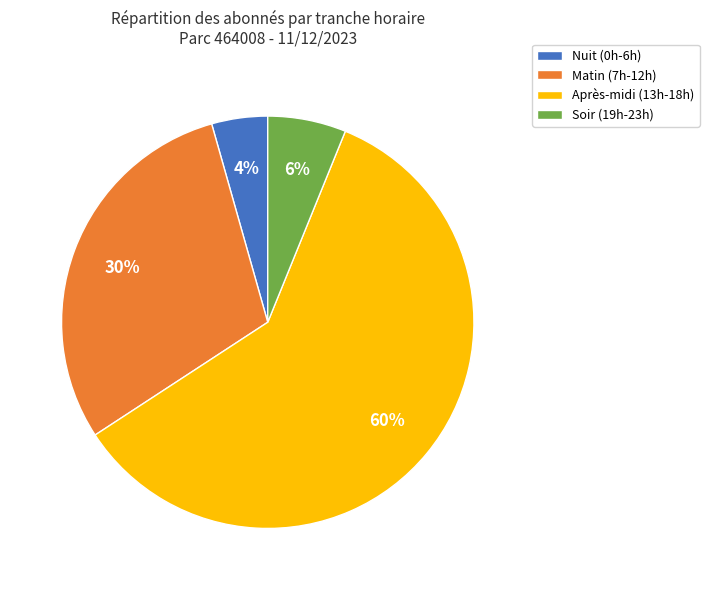

Which slice is the largest?

Après-midi (13h-18h)